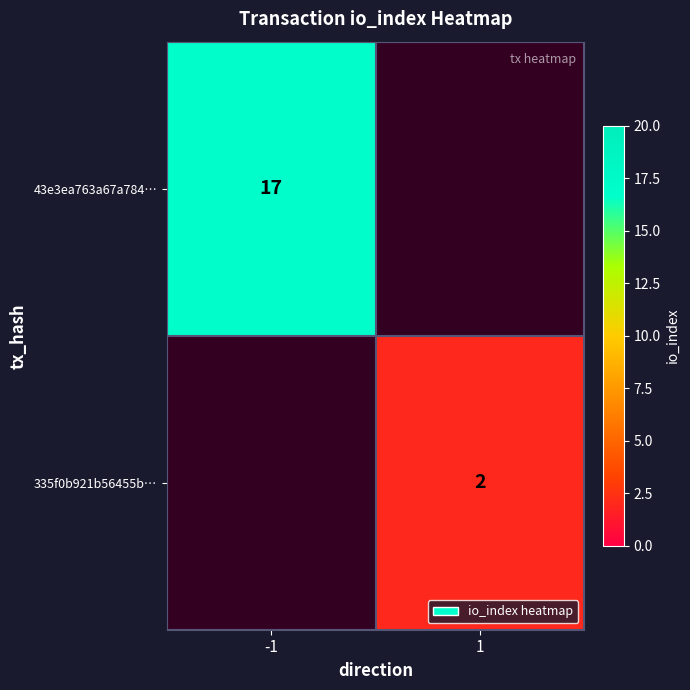

At how many categories does at least one series exceed 6?

1